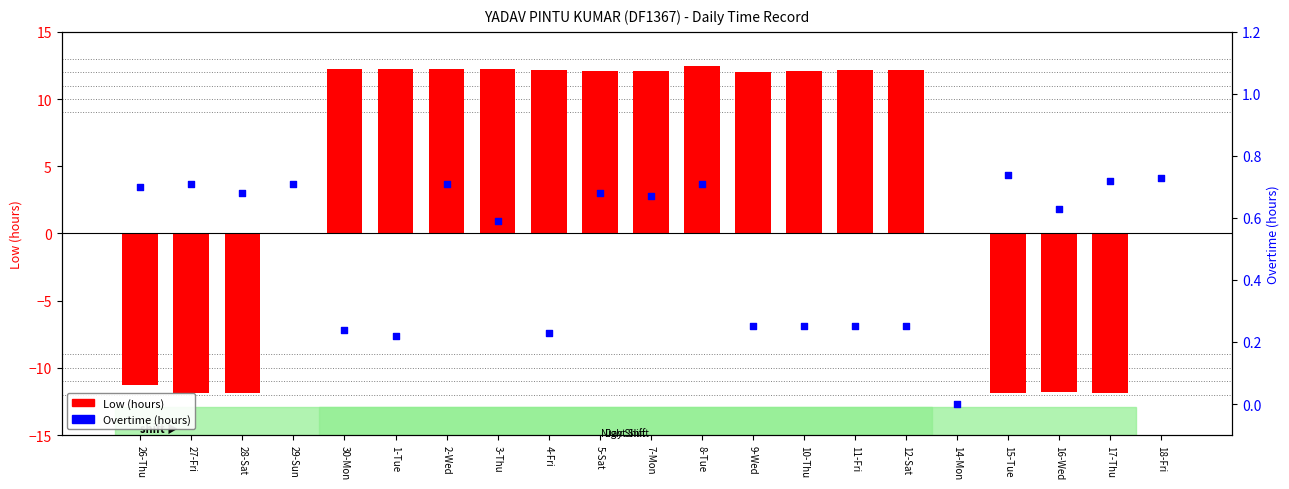

Which series has the largest Y range (max minus min)?

Low